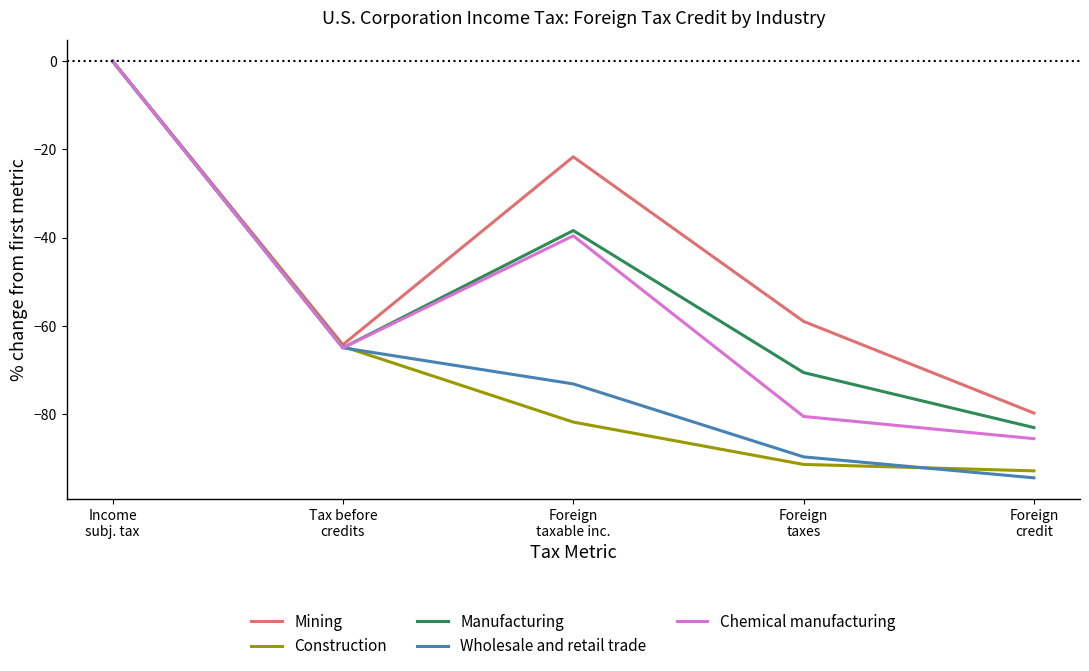

Which series has the largest total across all categories?

Mining